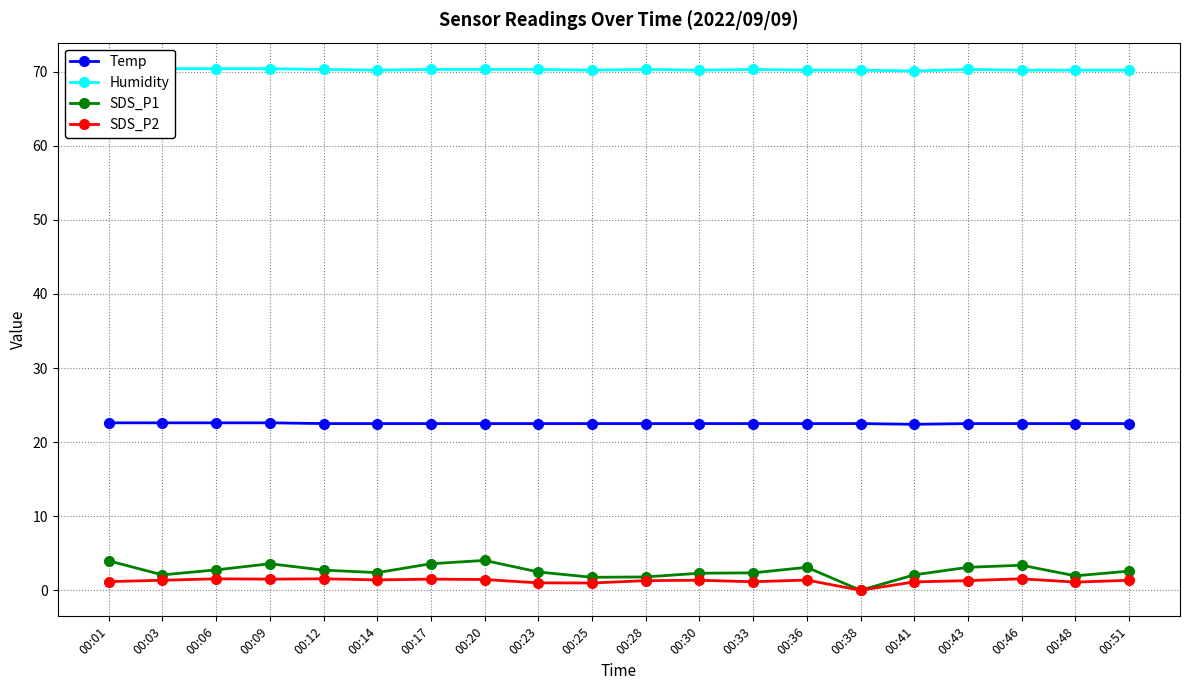

At which label does SDS_P1 first exceed 2?

00:01